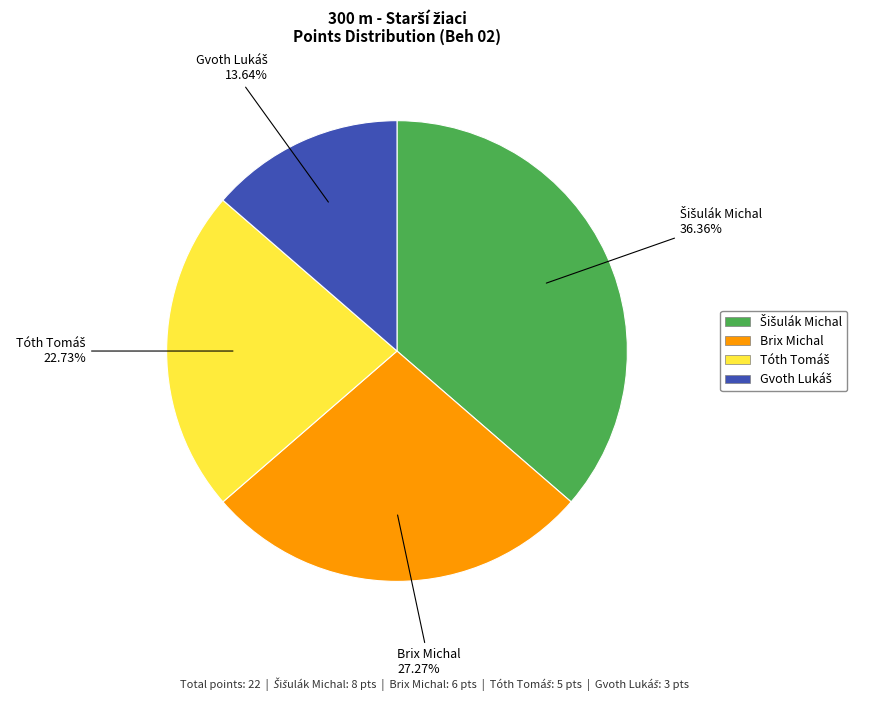

Is there any slice that represents more than half of the pie?

No